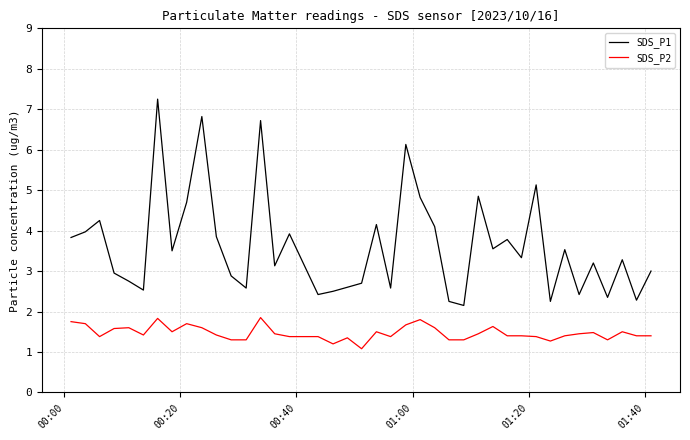

Rank the series by their average value, from highest to lowest.

SDS_P1, SDS_P2